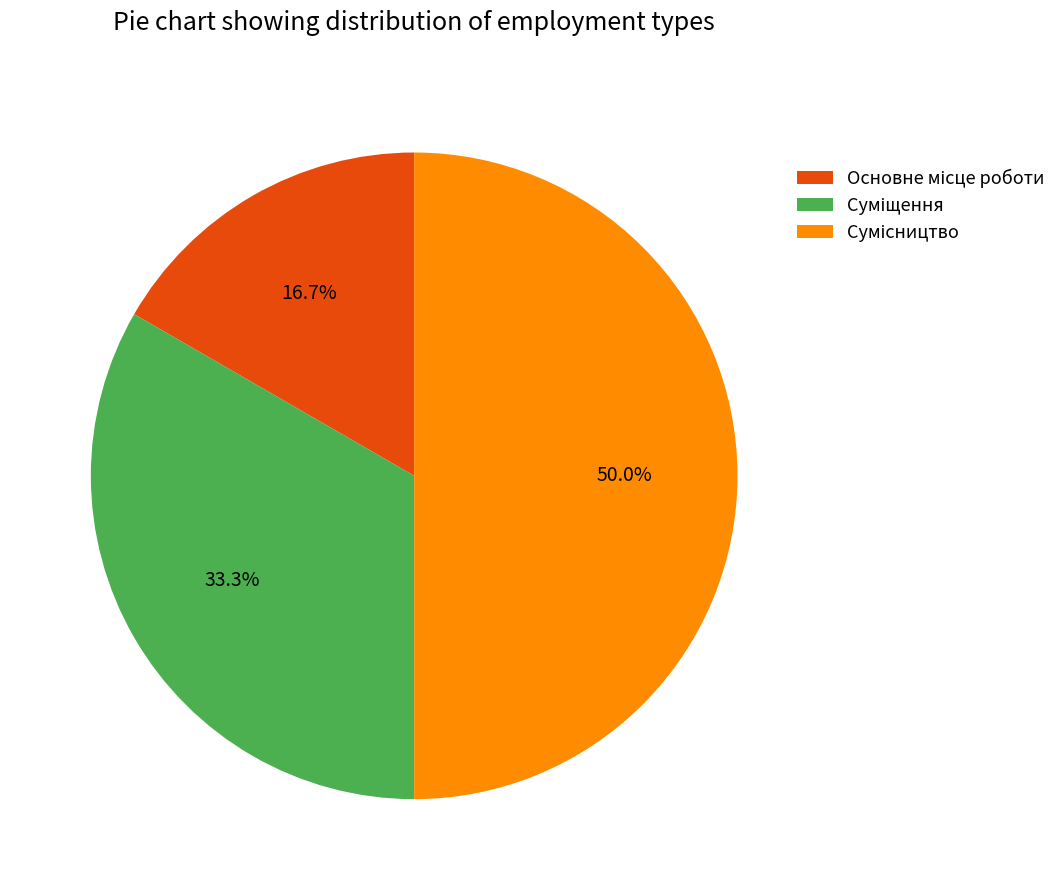

Does Суміщення represent more than half of the total?

No